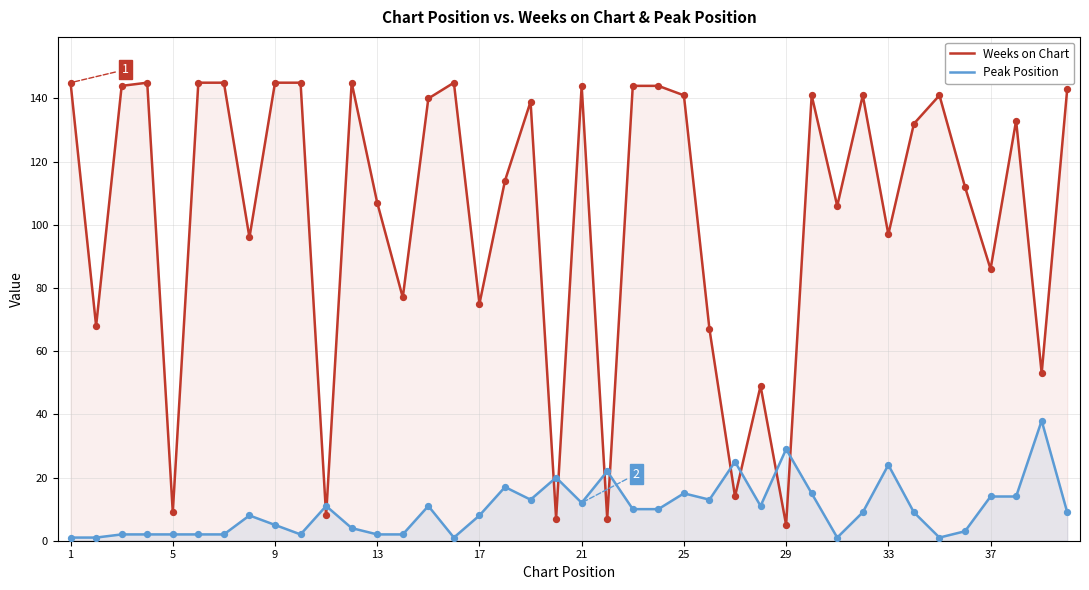

Rank the series by their average value, from lowest to highest.

Peak Position, Weeks on Chart